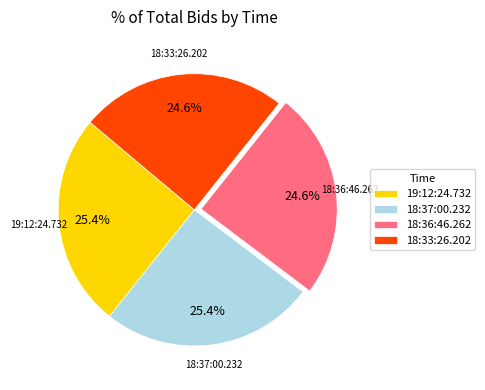

Does any single category account for the majority?

No